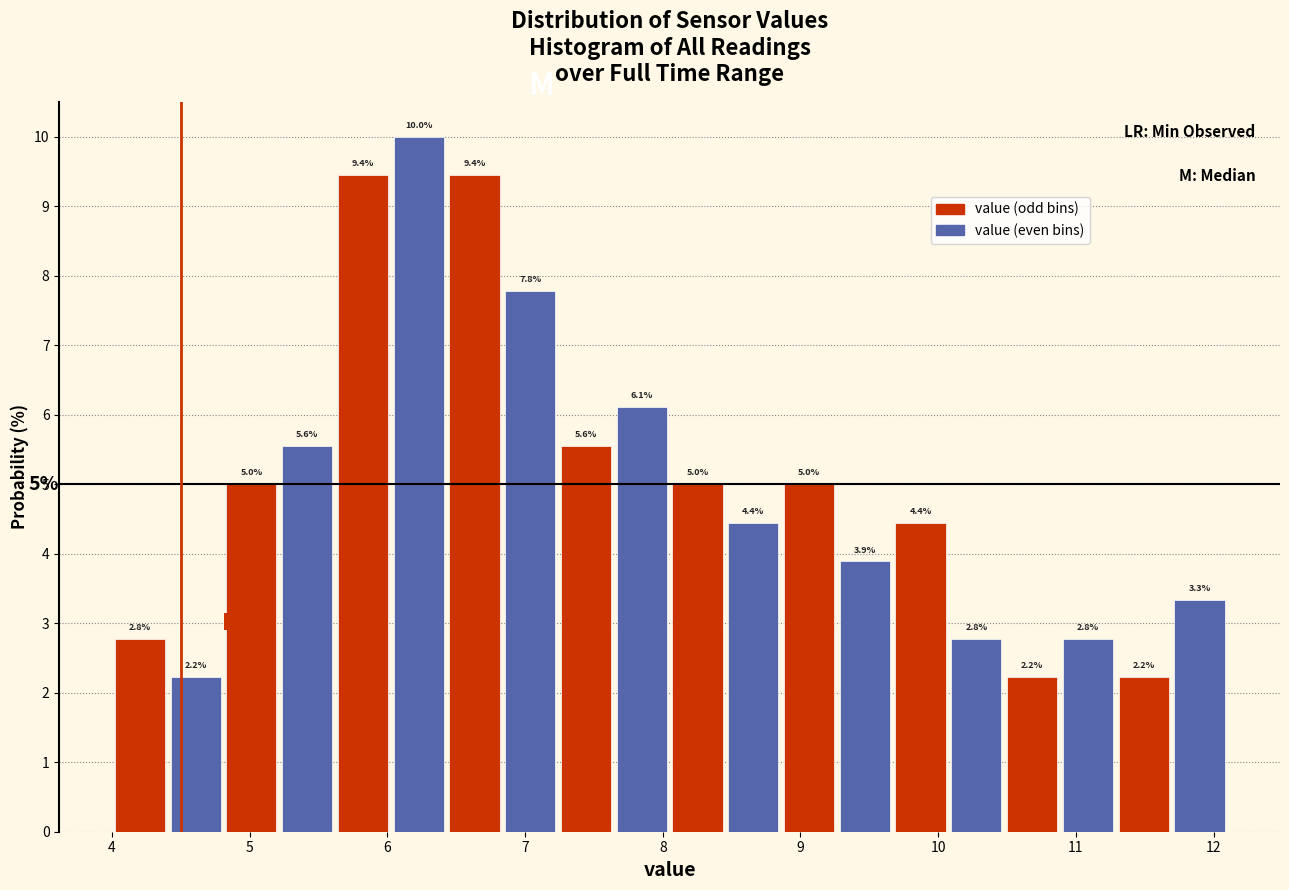

Which range on the x-axis has the tallest bar?

6.0 to 6.4